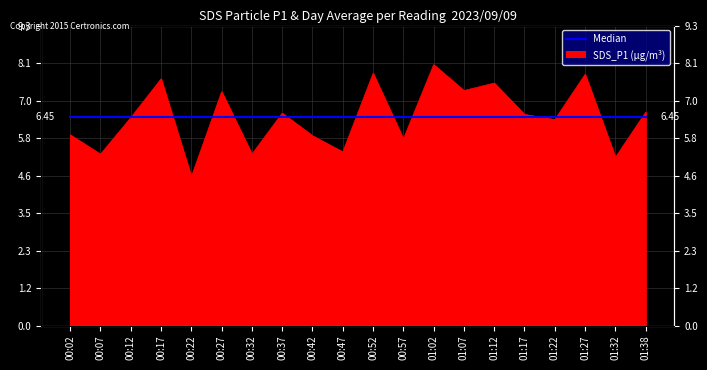

How many interior local peaks (higher than both neighbors) does the data have?

7